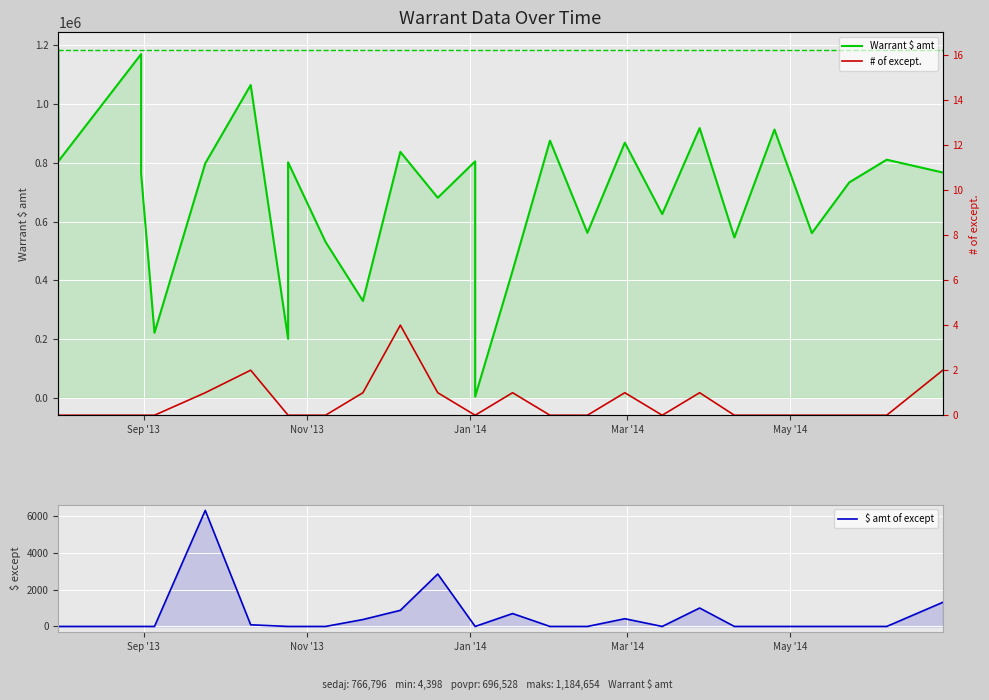

How many interior local valleys does the Warrant $ amt series have?

10